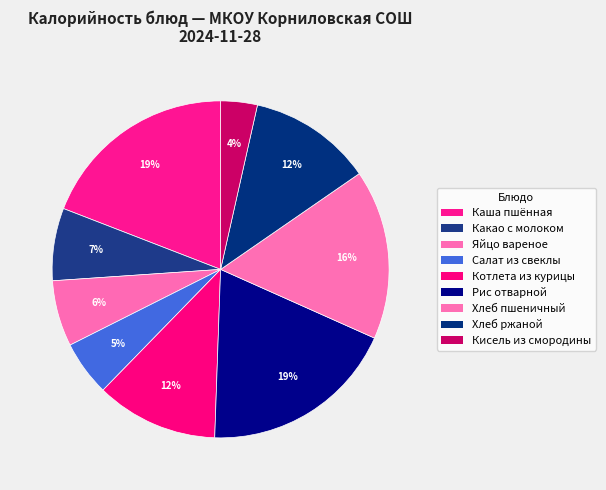

To the nearest percent, what percentage of the pie is Кисель из смородины?

4%